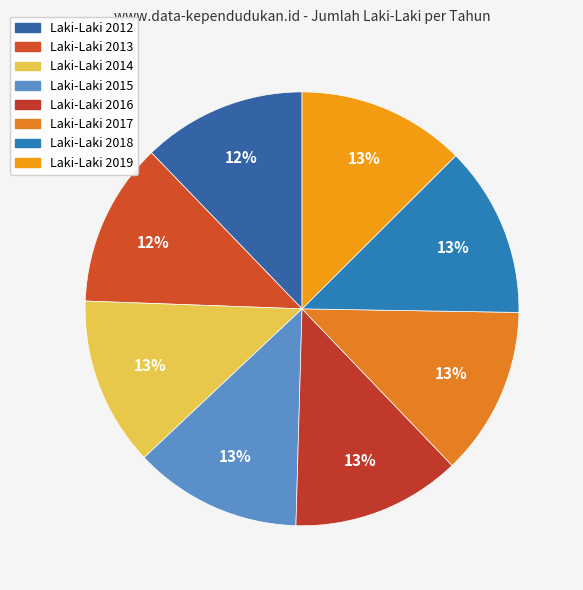

Rank the categories by value from highest to lowest.

2018, 2016, 2014, 2017, 2019, 2015, 2012, 2013